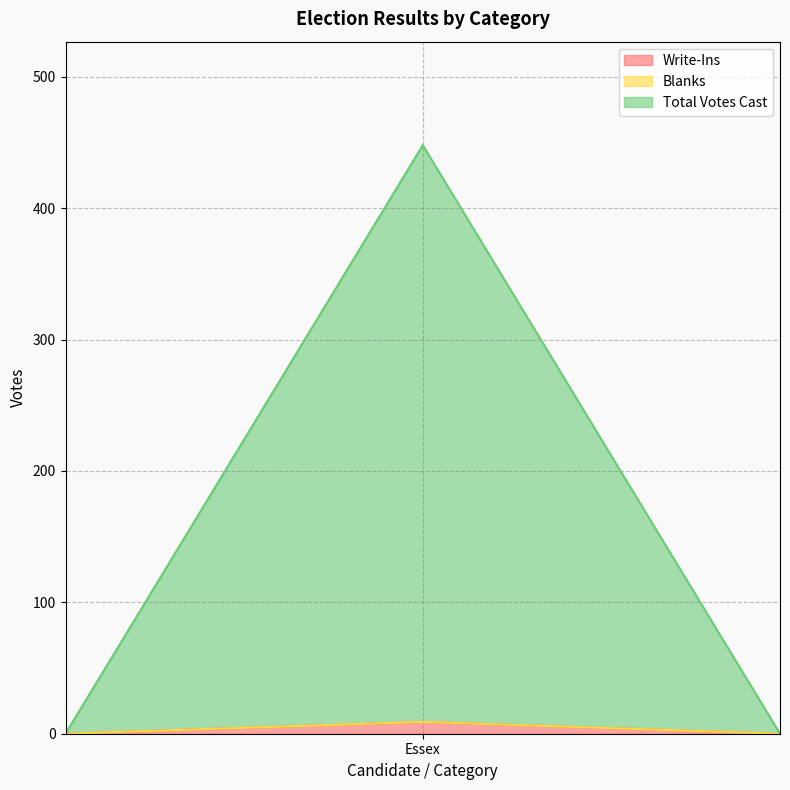

True or false: Total Votes Cast has more than 2 interior local peaks.

False